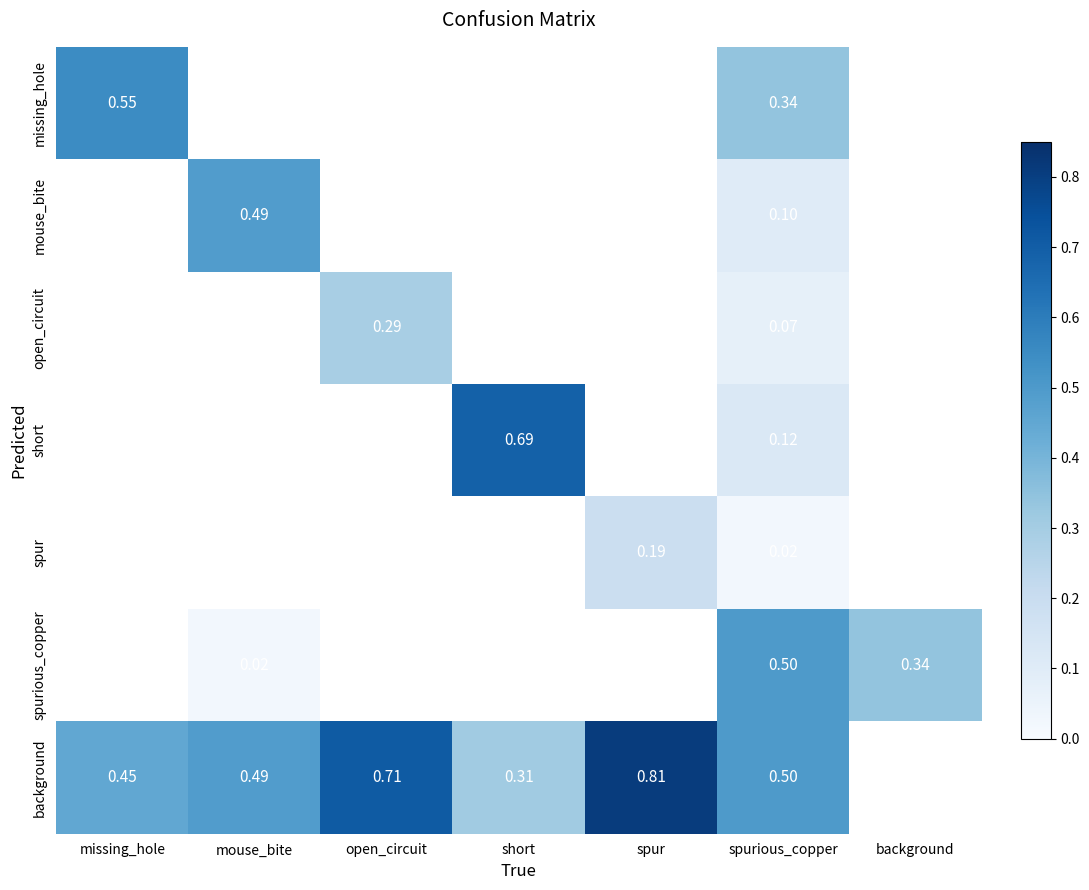

The spur series shows 0.0 at spurious_copper. True or false?

True